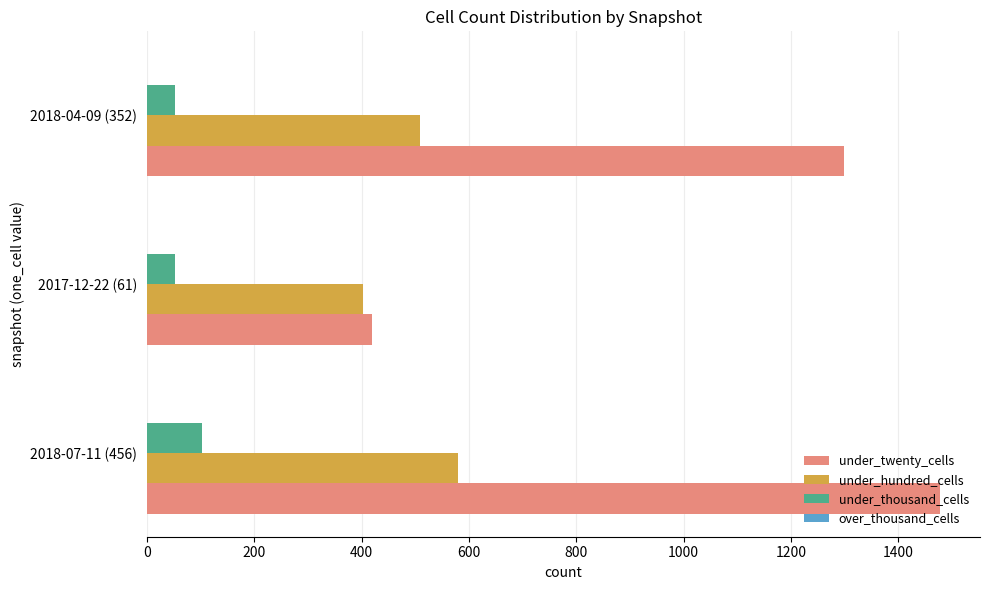

How many categories are shown in the chart?

3